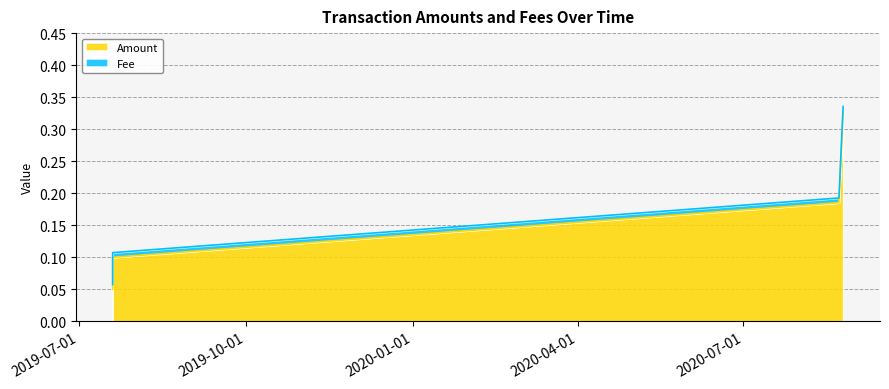

True or false: Amount and Fee intersect in this chart.

False